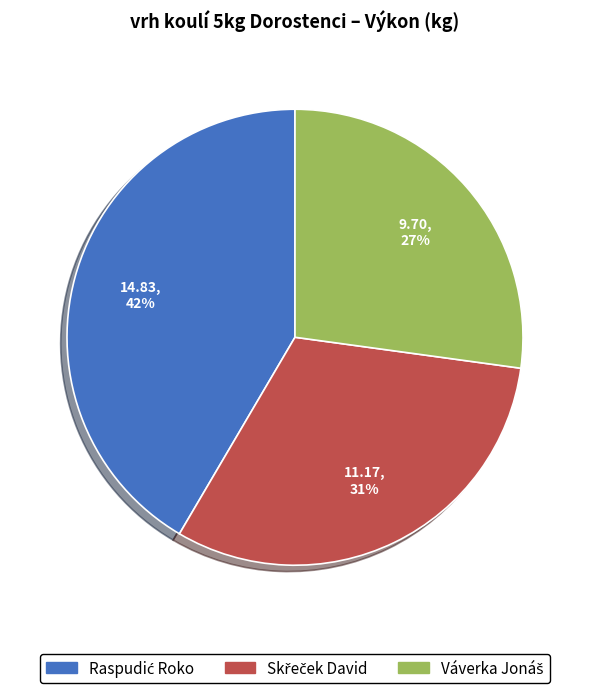

Does any single category account for the majority?

No